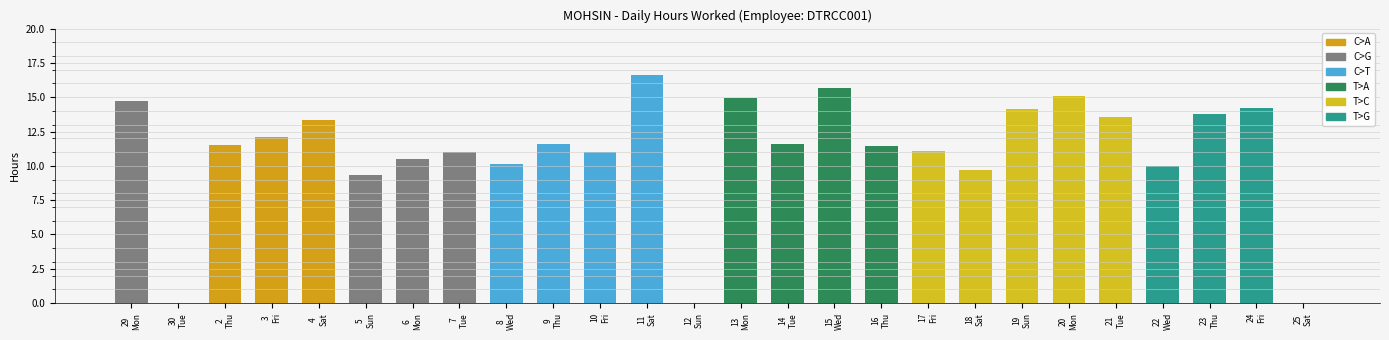

What is the maximum value shown in the chart?

16.6